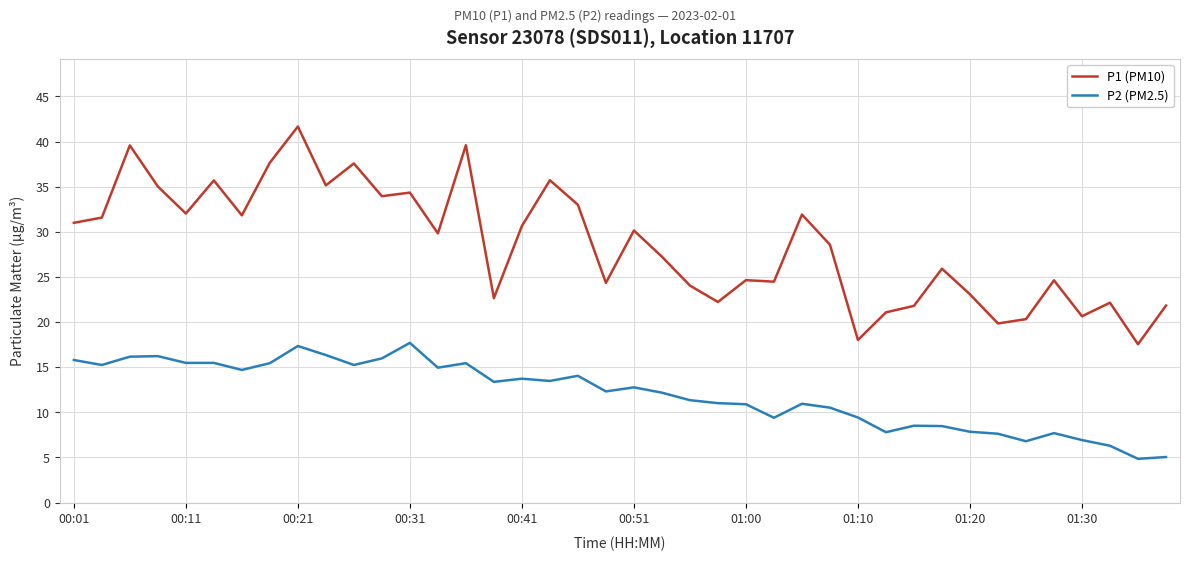

What is the average value of the P2 (PM2.5) series?

12.0